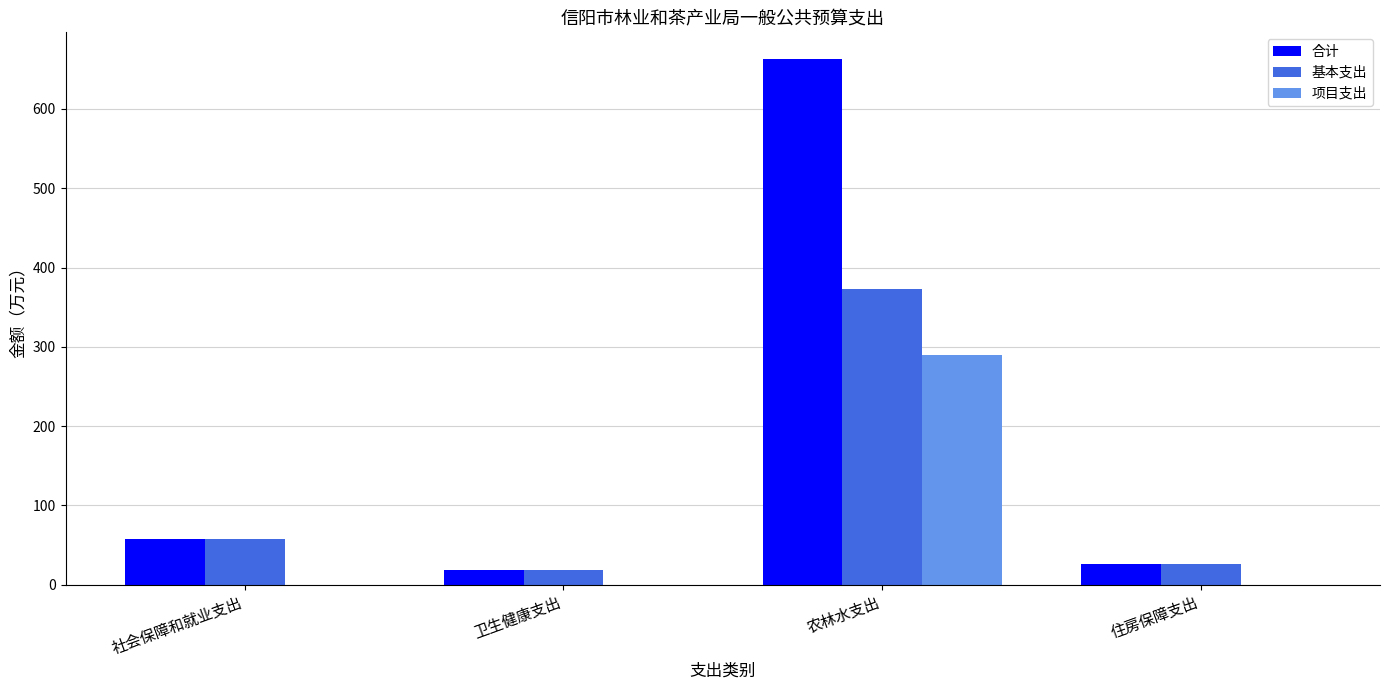

Are the bars grouped side by side (vs. stacked)?

Yes